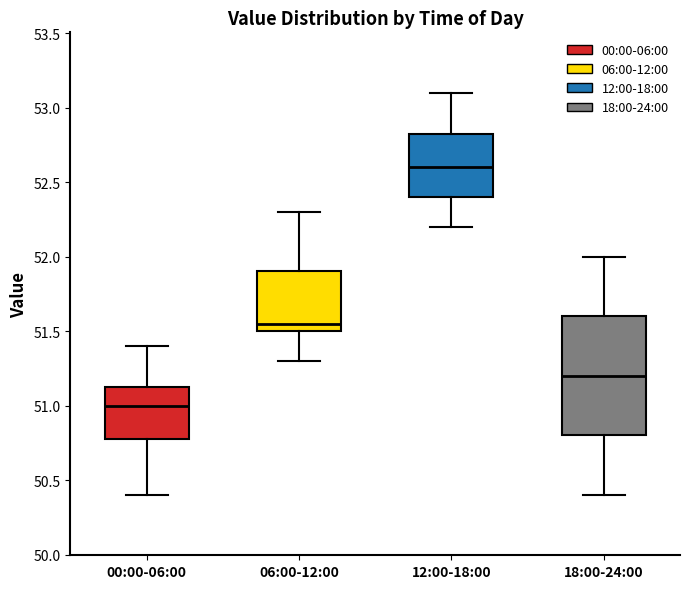

Where does the lower whisker of the box for 06:00-12:00 end on the y-axis? The values are not printed on the chart, so give them approximately, as read against the axis.

51.30